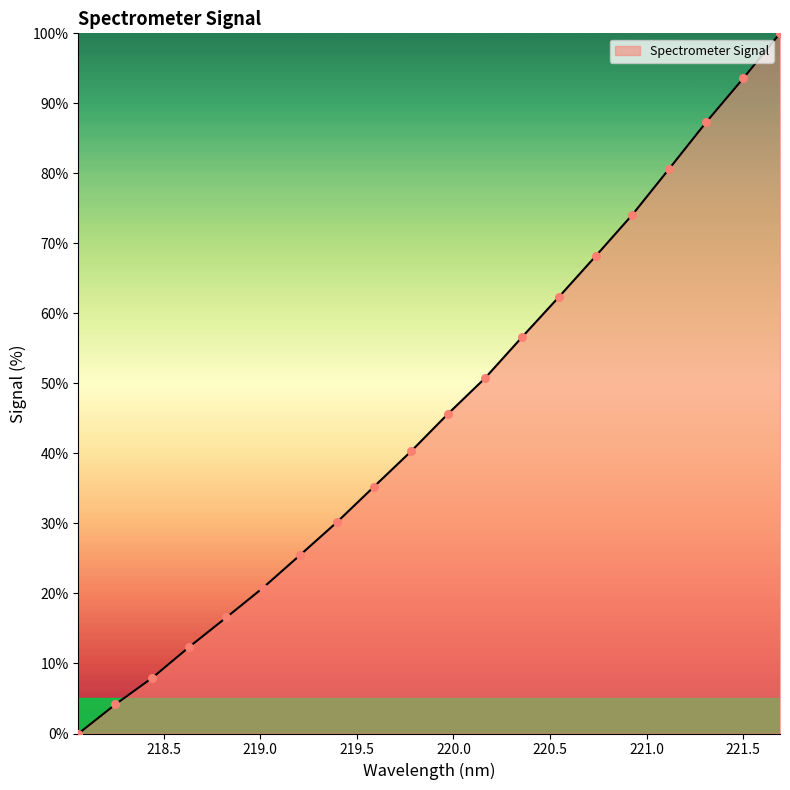

What is the difference between the maximum and minimum values?

100.0